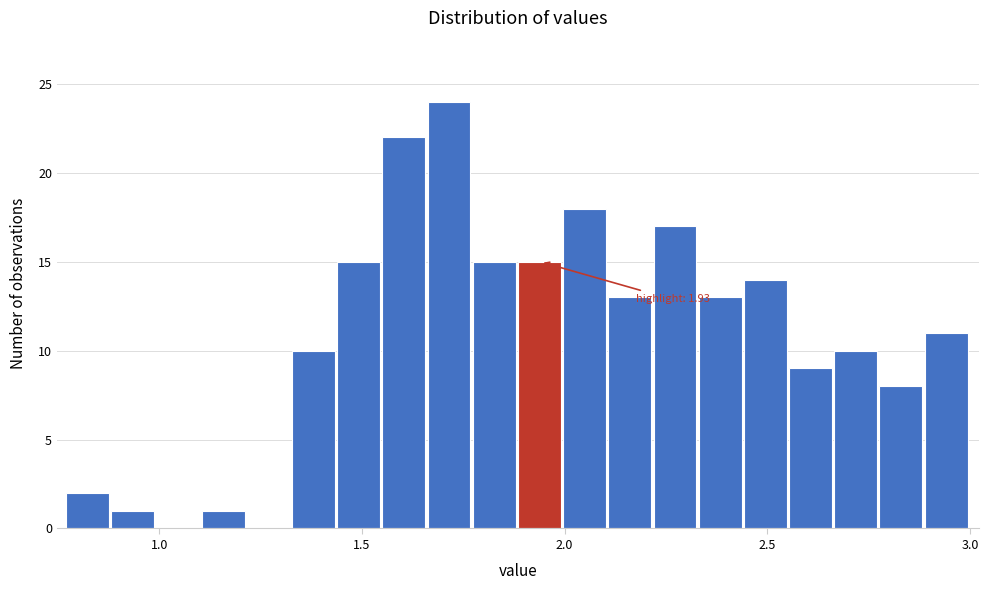

Around what value on the x-axis is the tallest bar? Give the approximate position of its centre, as read against the axis.

1.70